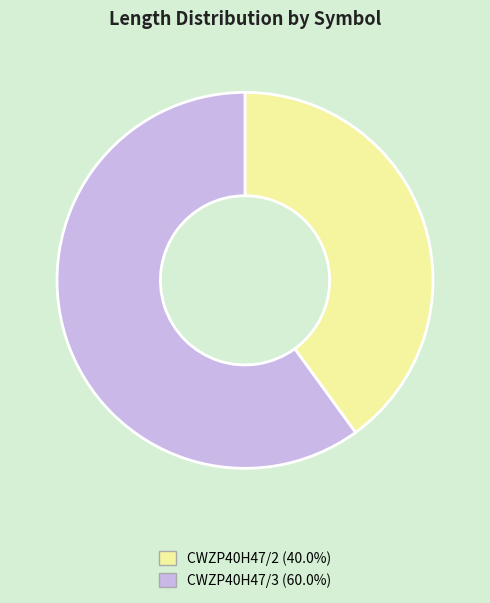

Combined, do CWZP40H47/3 (60.0%) and CWZP40H47/2 (40.0%) account for over 50%?

Yes